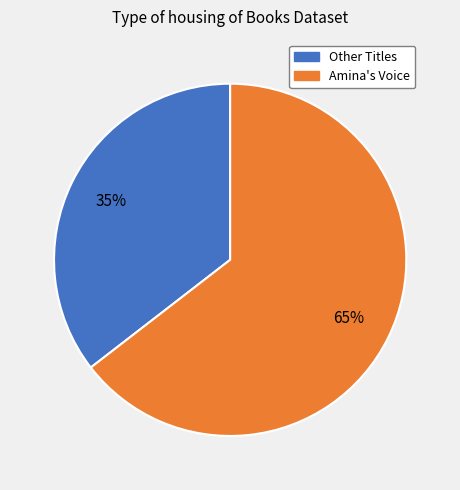

Is there a majority slice in this chart?

Yes